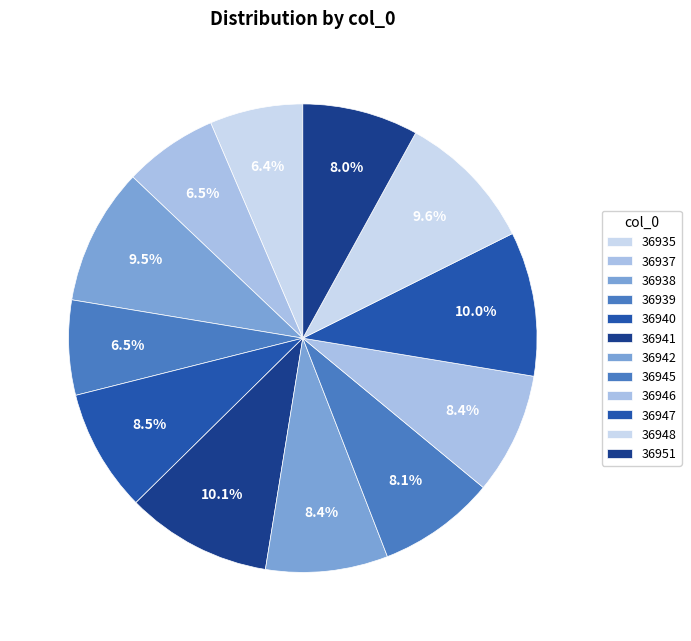

To the nearest percent, what is the difference between the largest and smallest slice percentages?

4%